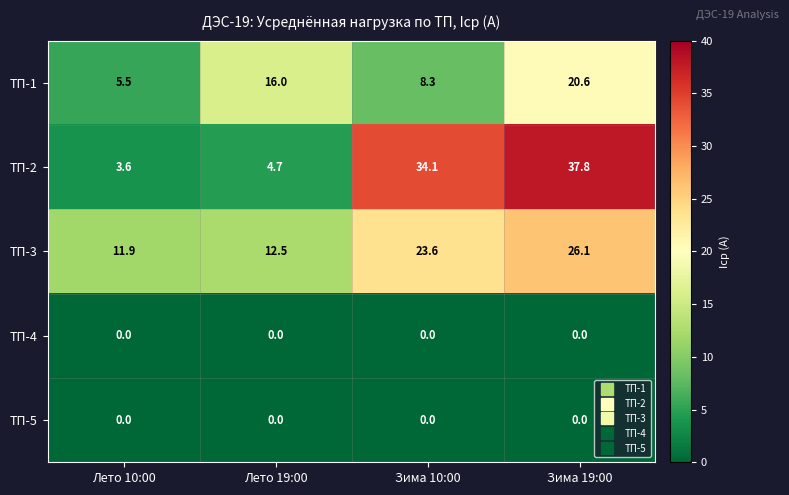

What is the maximum value for ТП-2?

37.8